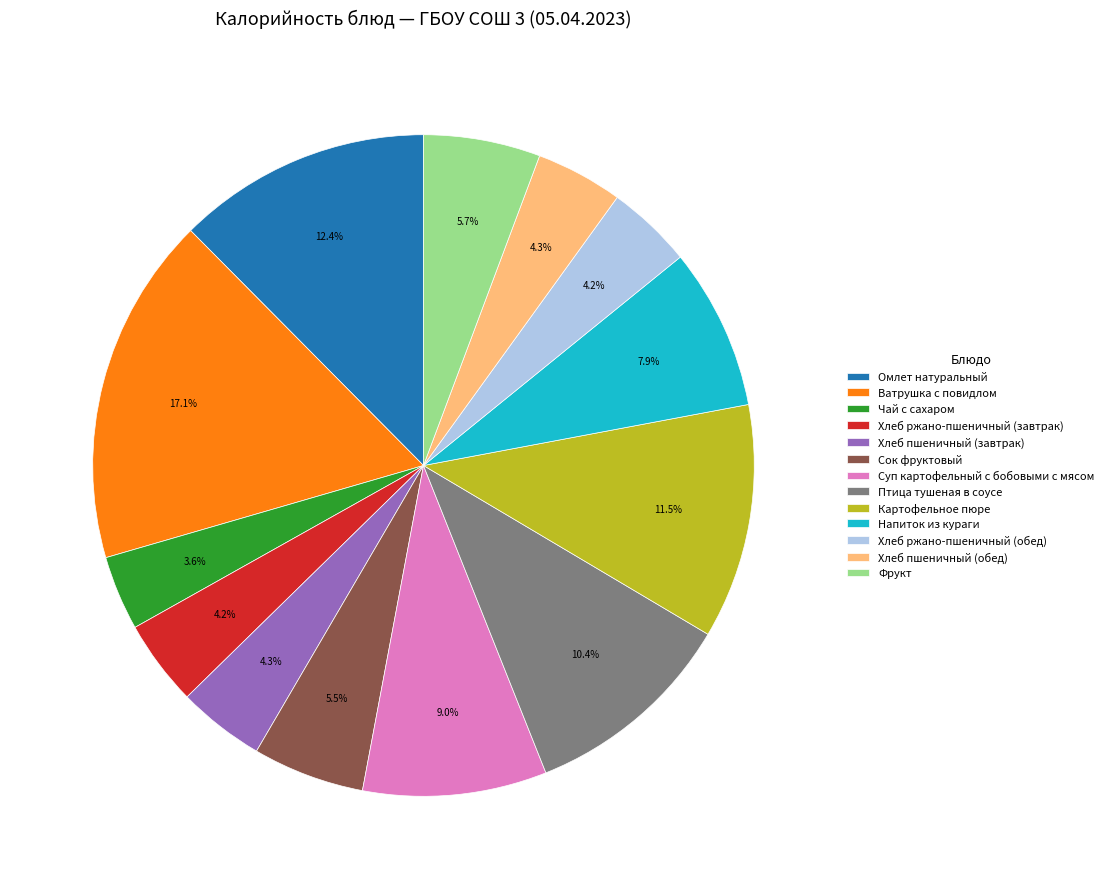

Do Напиток из кураги and Ватрушка с повидлом together represent more than half of the pie?

No